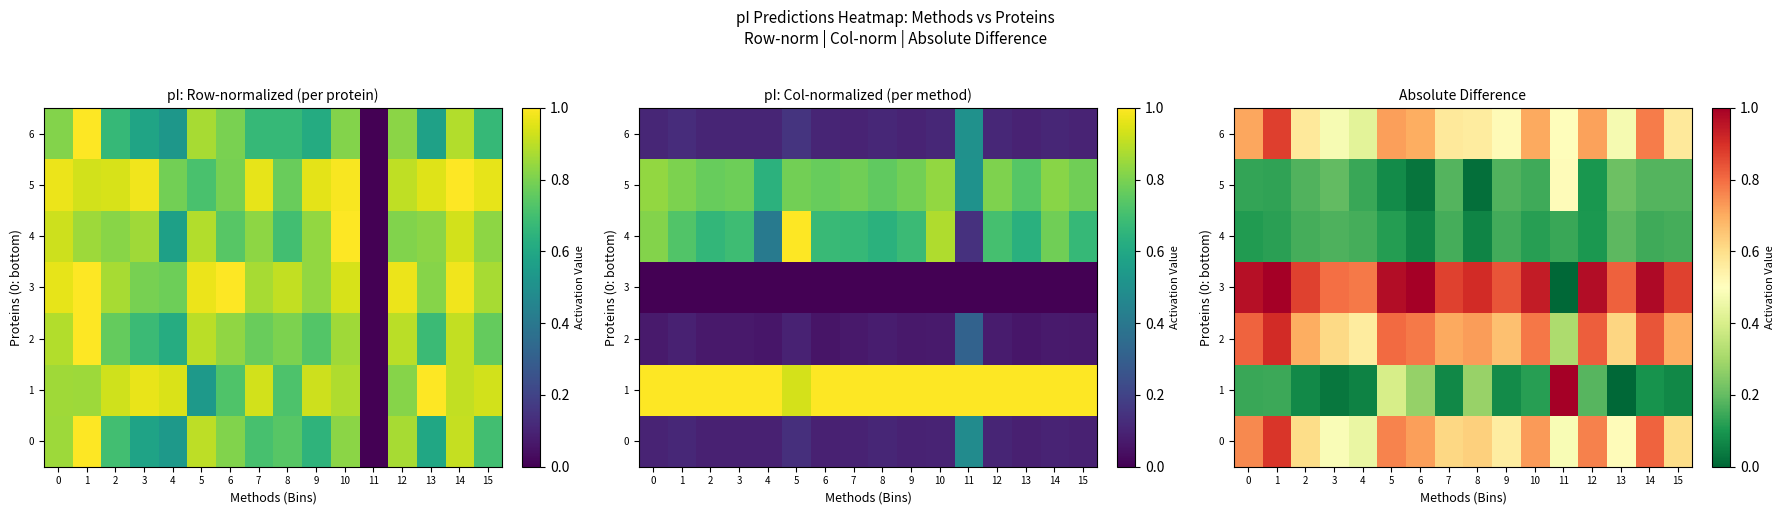

Is the value of 5 at 5 greater than the value of 0 at 14?

No